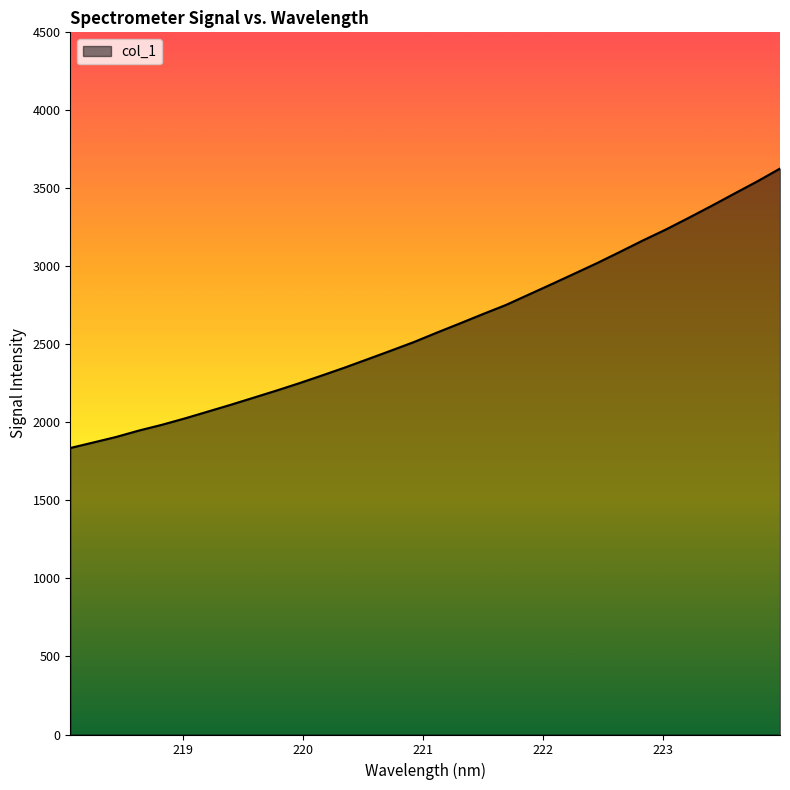

What is the difference between the maximum and minimum values?

1790.8